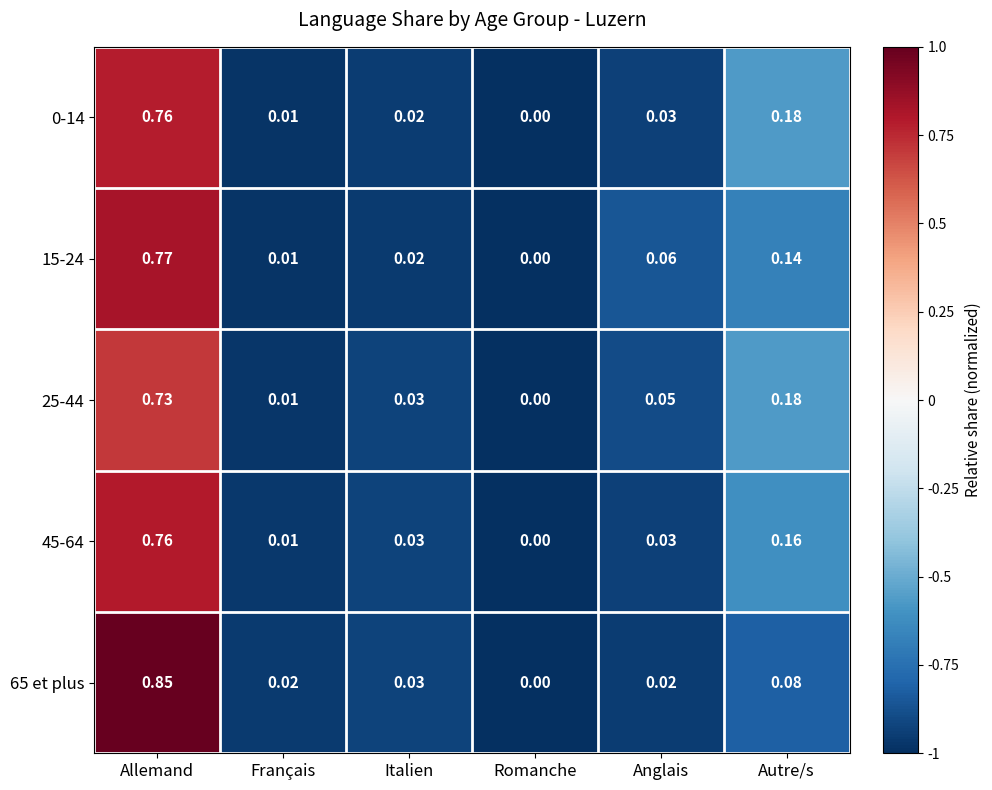

How many positive values does the 65 et plus series have?

5